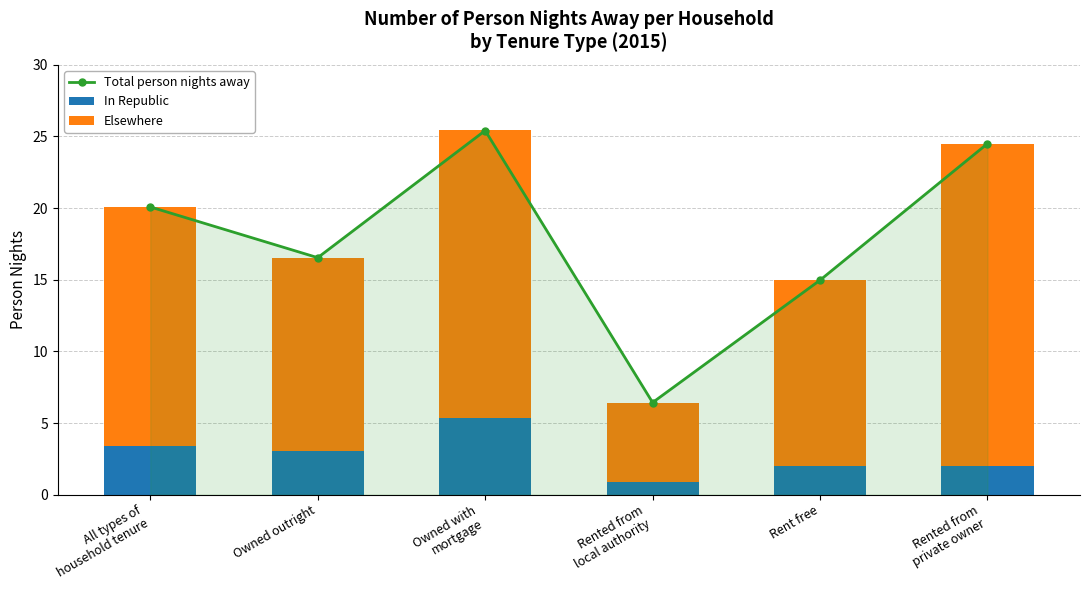

Between Rented from
local authority and Rent free, which series saw the biggest shift?

Total person nights away